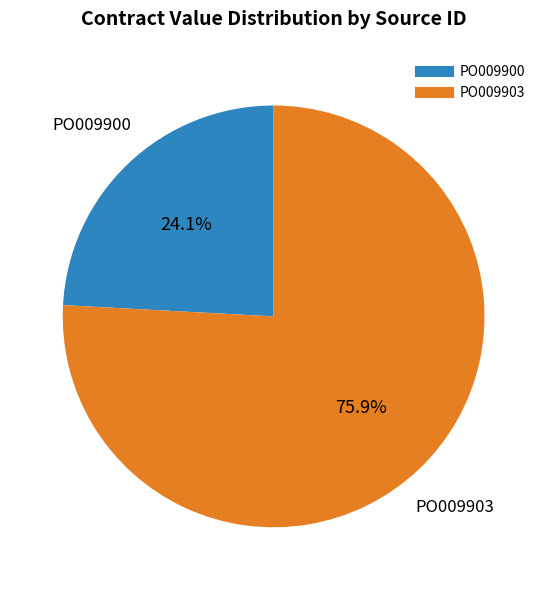

To the nearest percent, what is the difference between the PO009903 and PO009900 slice percentages?

52%